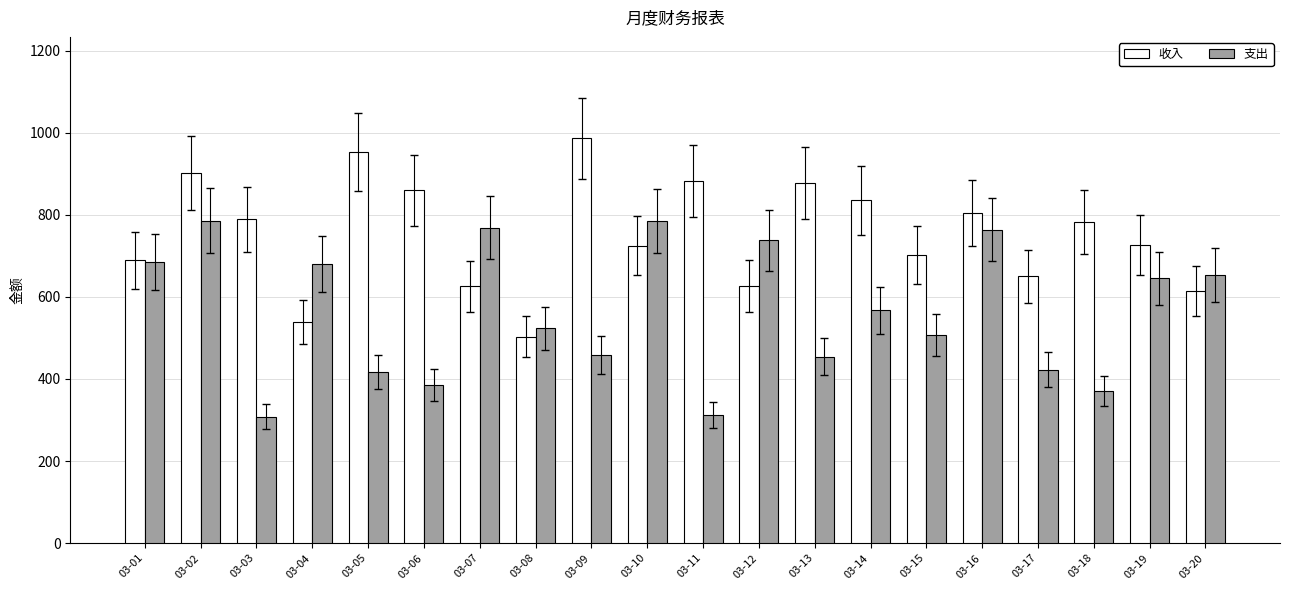

At which category is the sum across all series the highest?

03-02